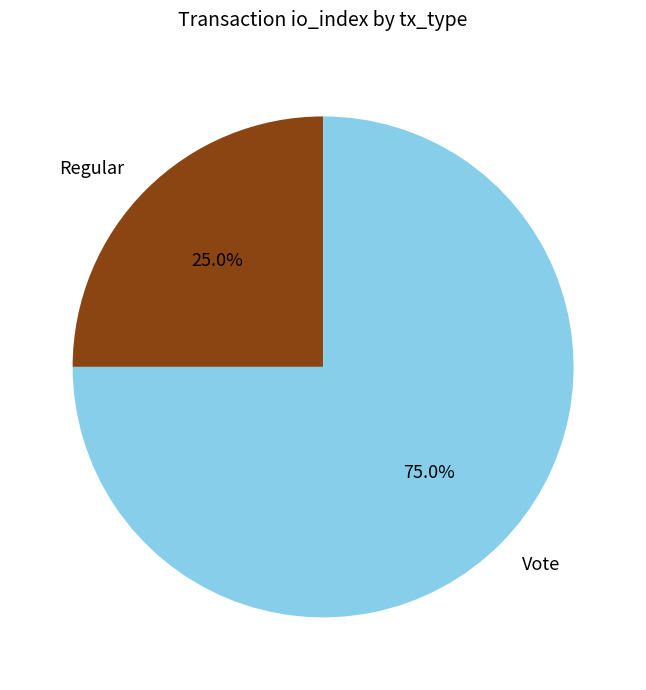

How much of the chart is everything except Regular?

75.0%